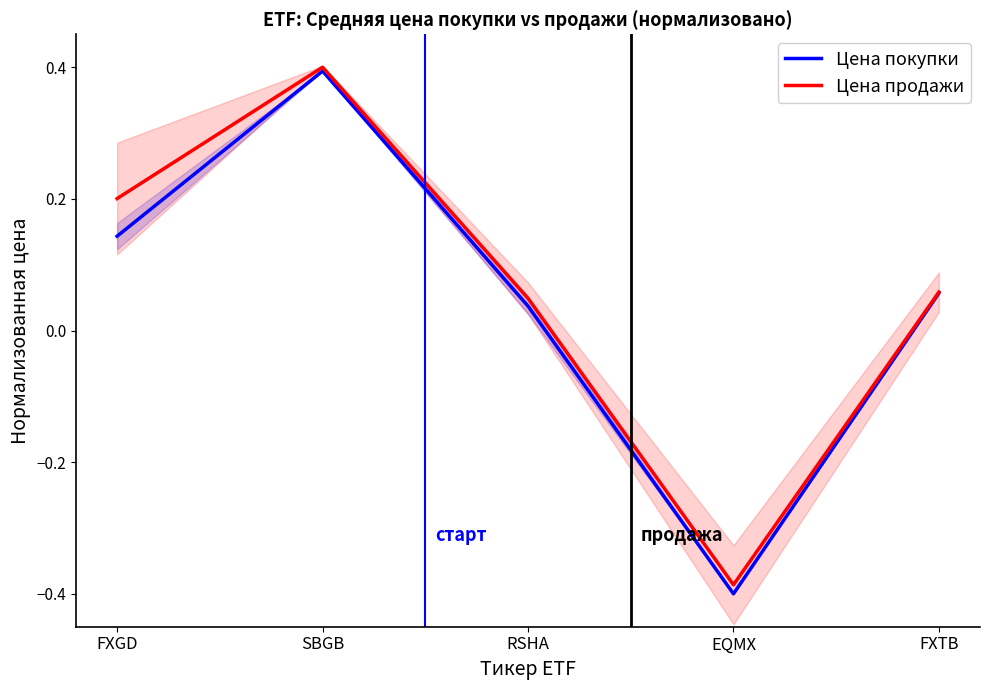

Between FXGD and SBGB, which series saw the biggest shift?

Цена покупки